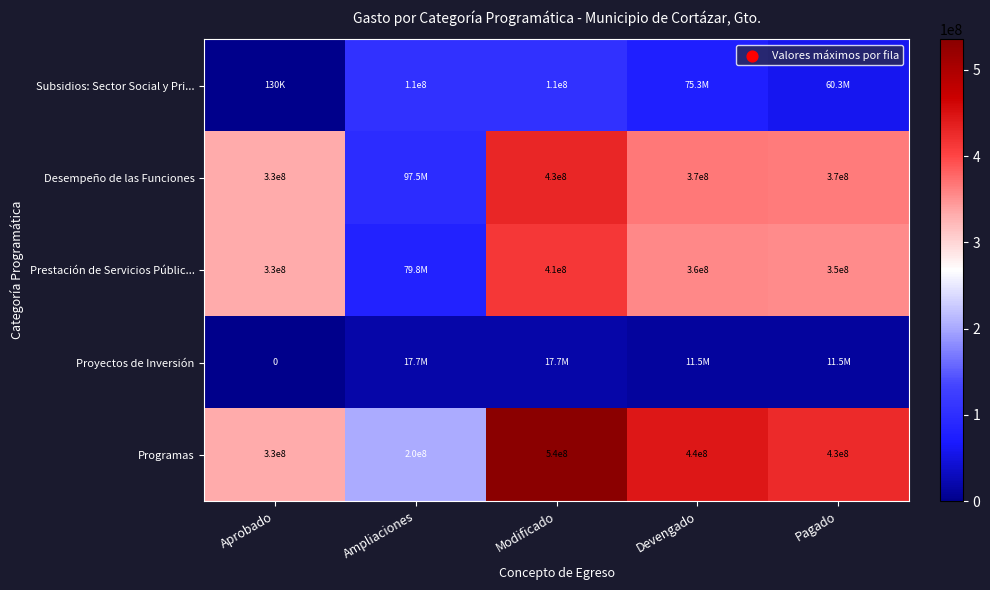

At which label does Programas first exceed 430000000?

Modificado